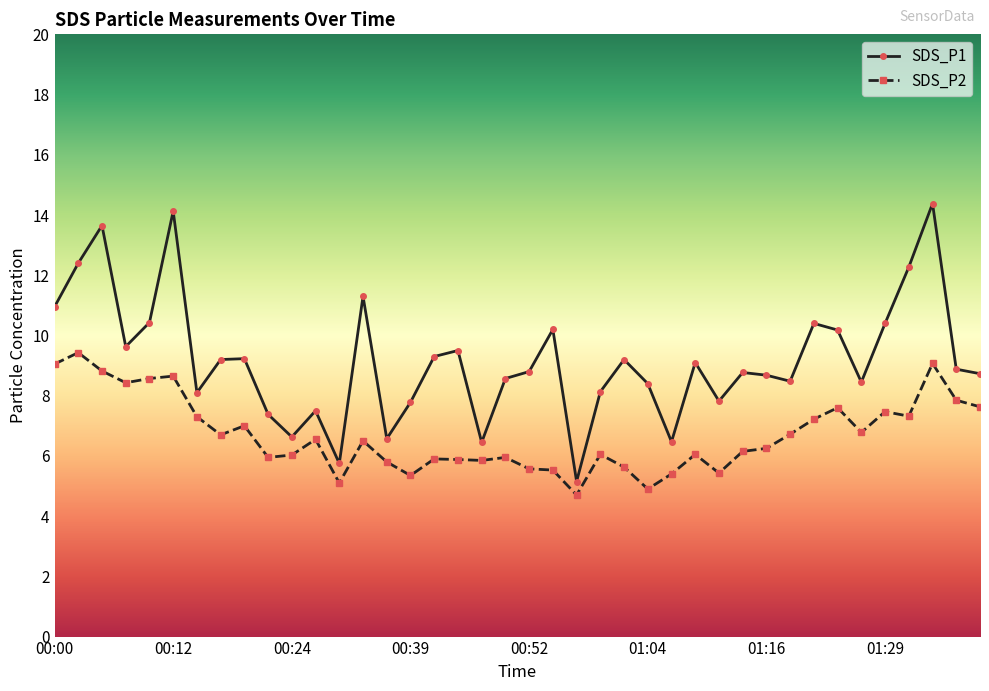

True or false: SDS_P1 and SDS_P2 intersect in this chart.

False